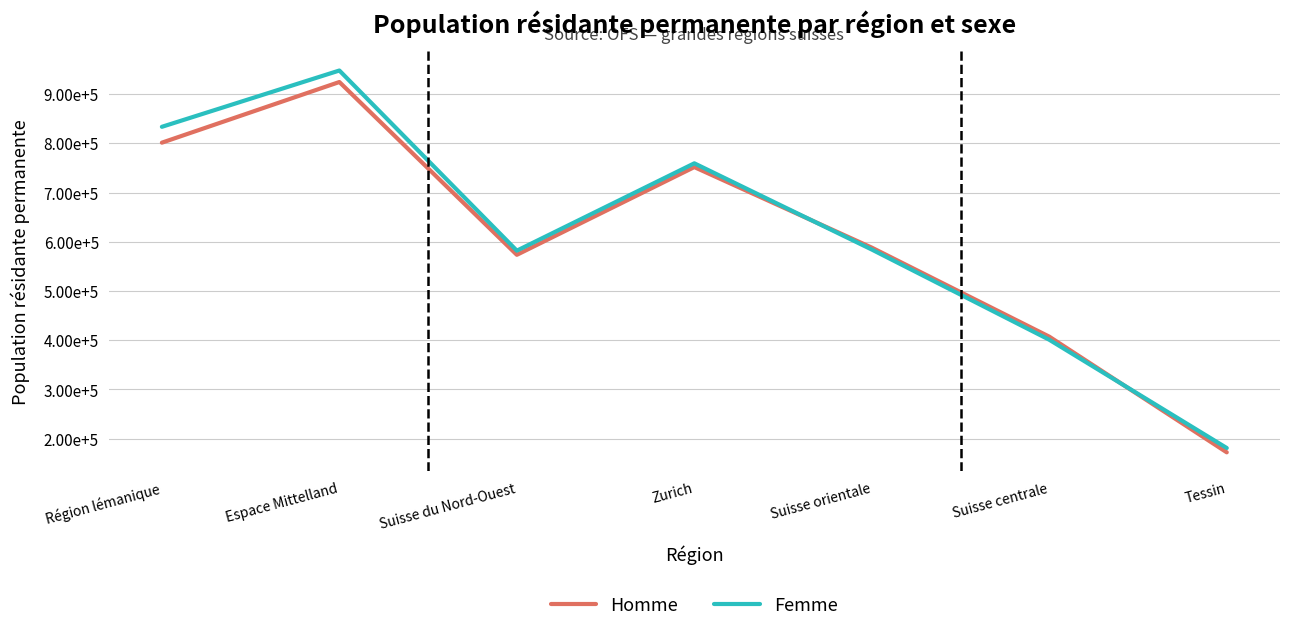

True or false: Femme and Homme cross at least once.

True